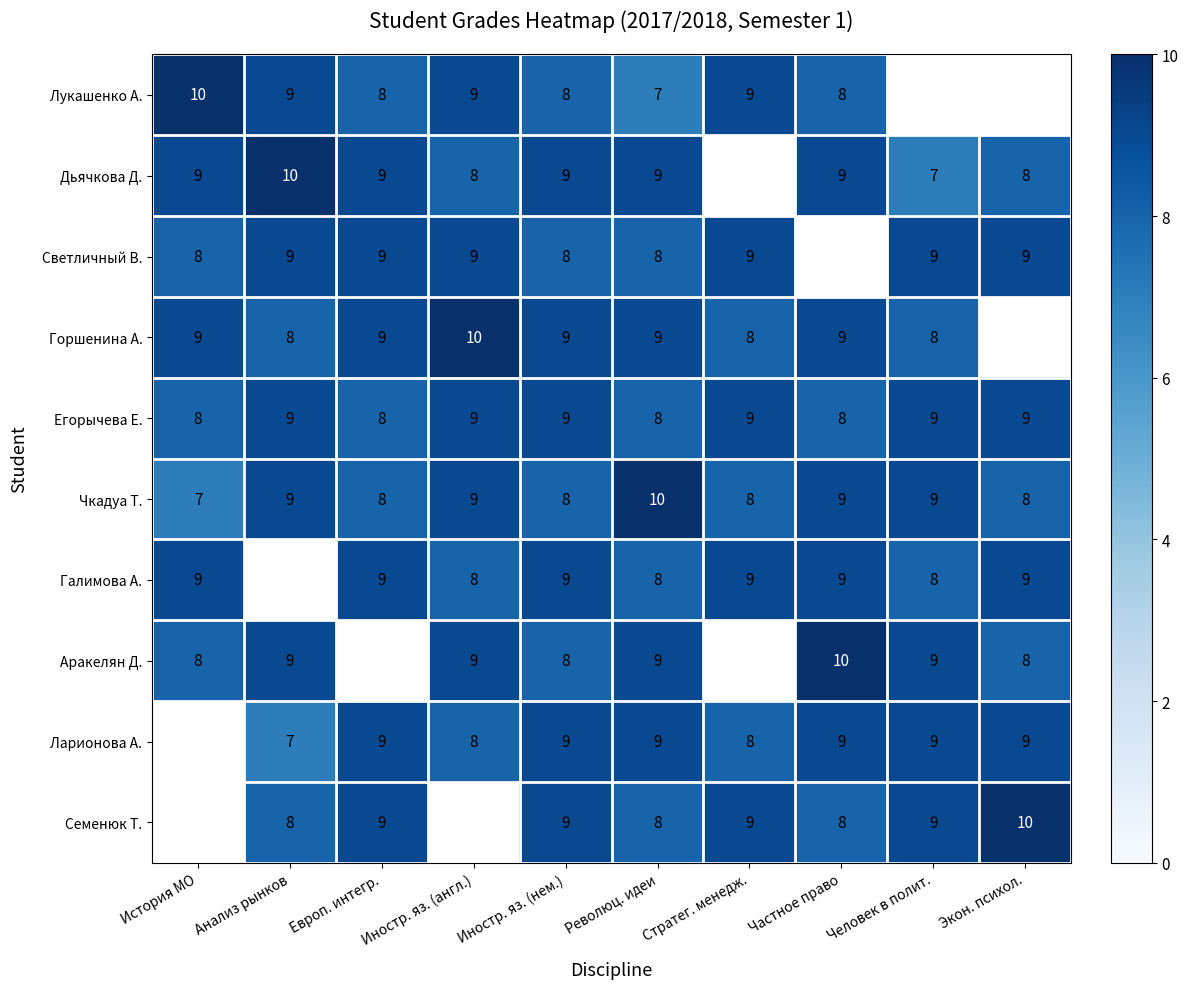

Count the number of data series in this chart.

10